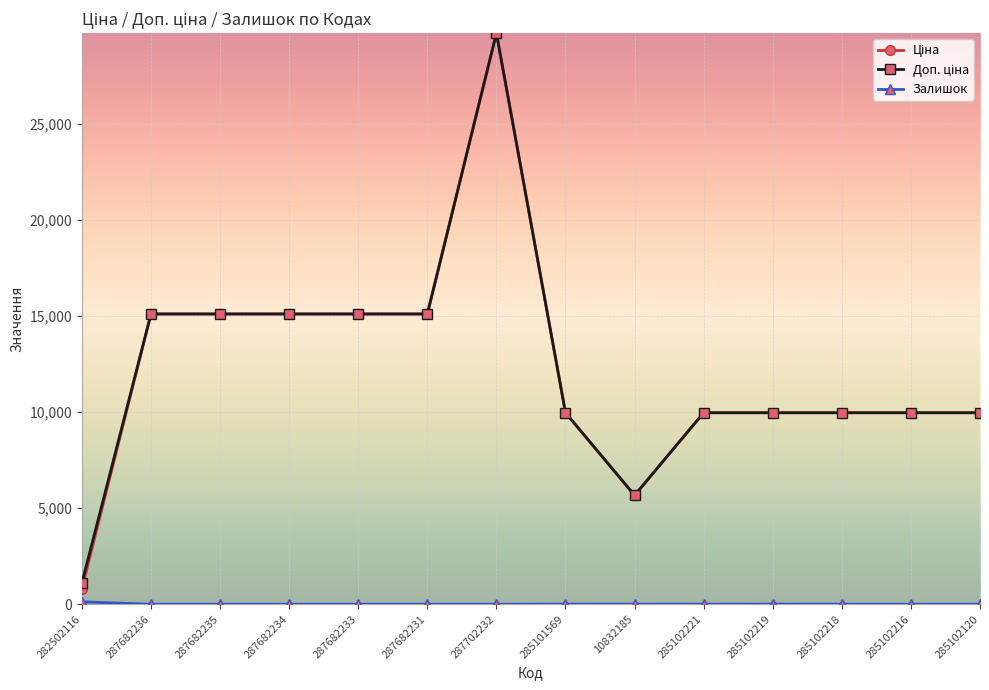

Which category has the highest value across all series?

287702232